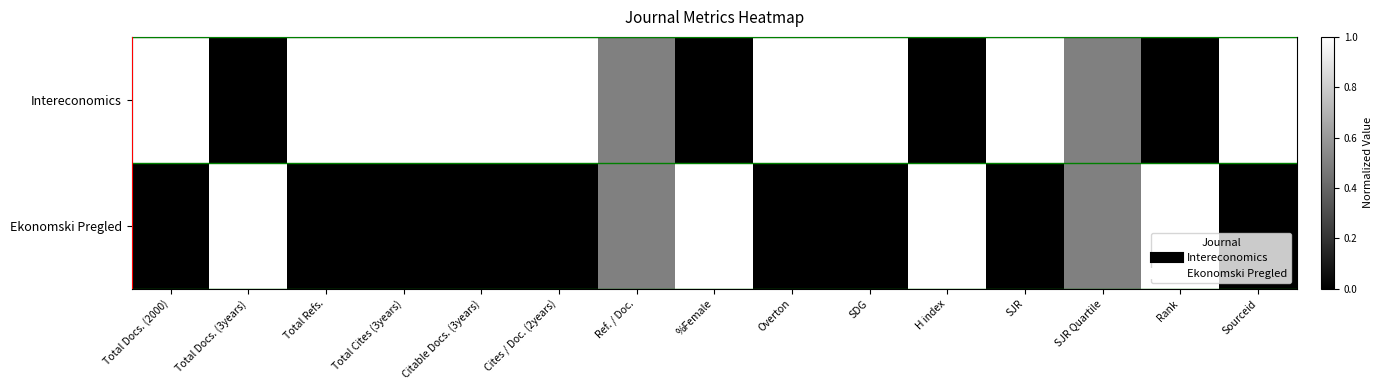

Rank the series by their average value, from lowest to highest.

Ekonomski Pregled, Intereconomics